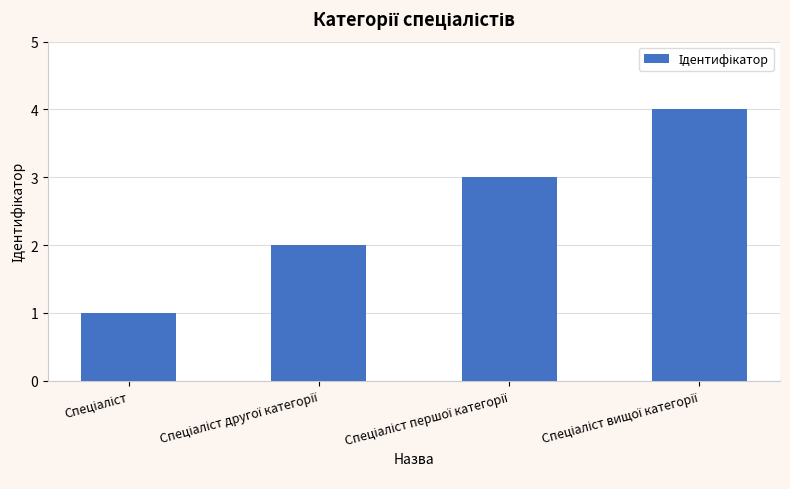

What is the sum of all values?

10